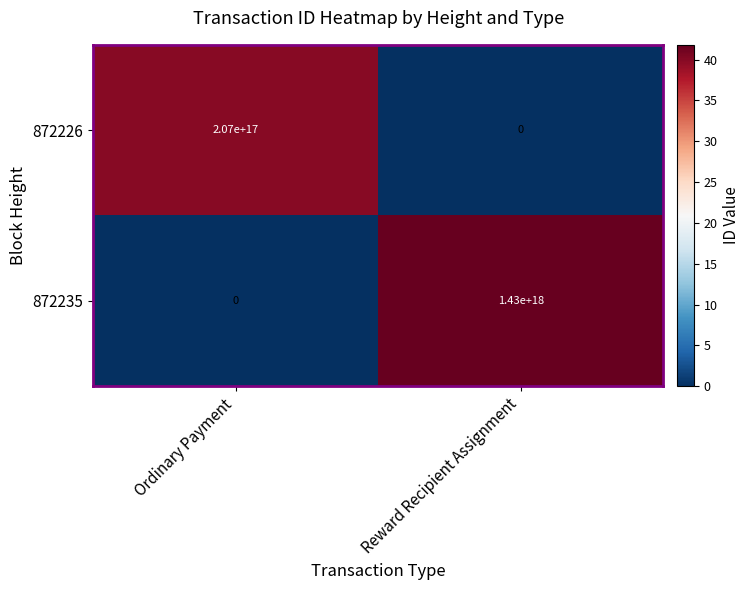

True or false: 872235 has a value of -654075252007896704 at Ordinary Payment.

False